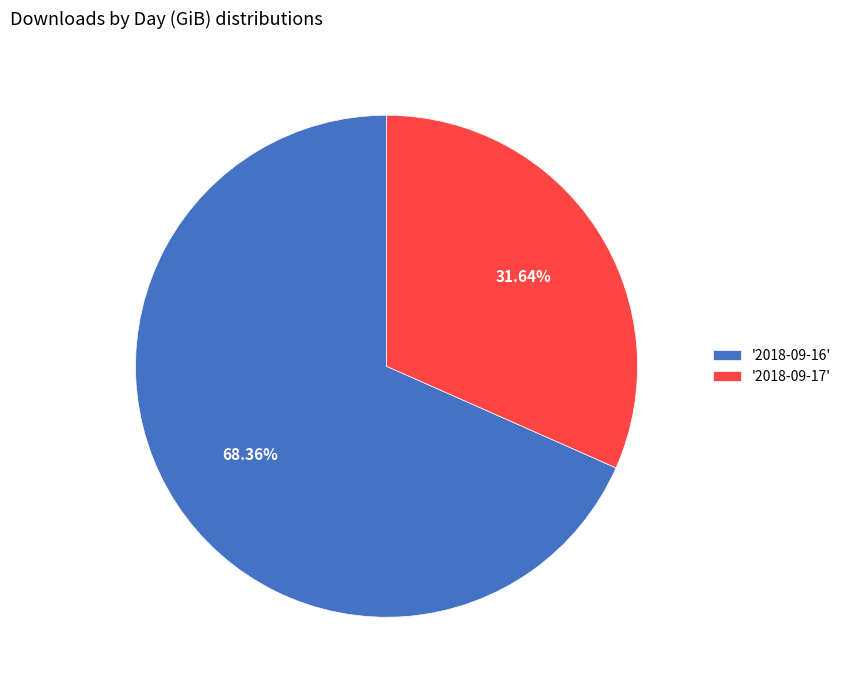

Do '2018-09-16' and '2018-09-17' together represent more than half of the pie?

Yes